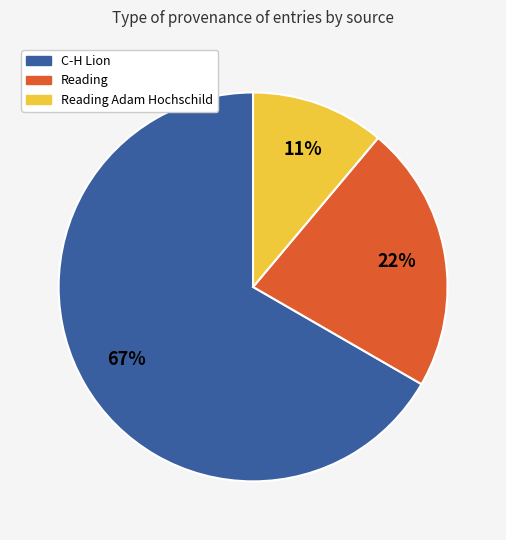

To the nearest percent, what is the difference between the largest and smallest slice percentages?

56%